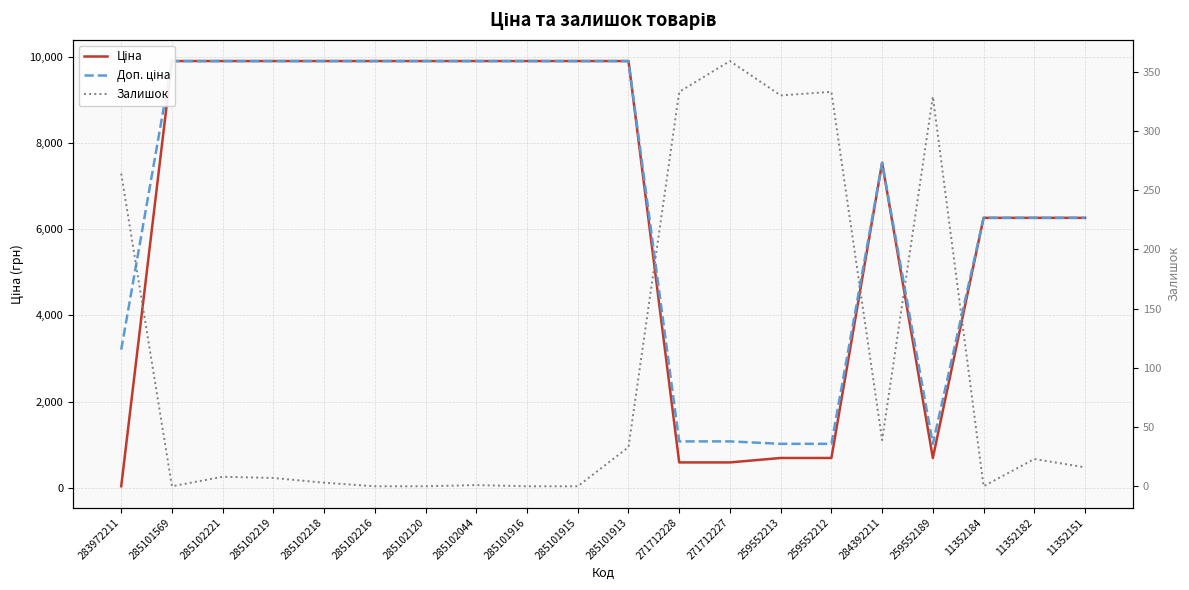

Between which two adjacent categories do Залишок and Ціна first intersect?

283972211 and 285101569